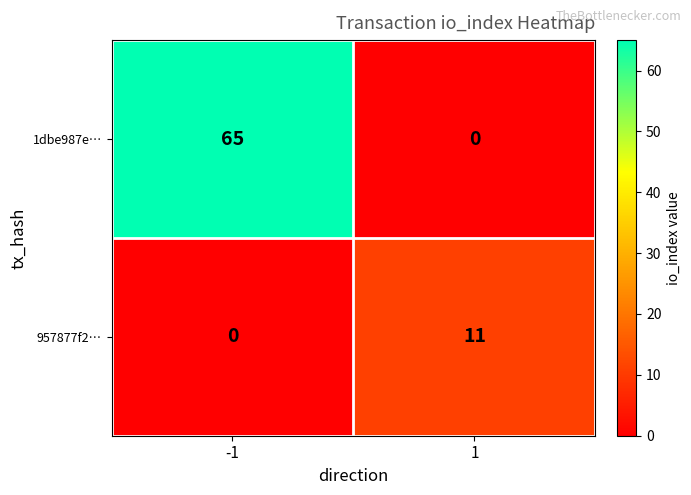

What is the spread (max minus min) of values at 1?

11